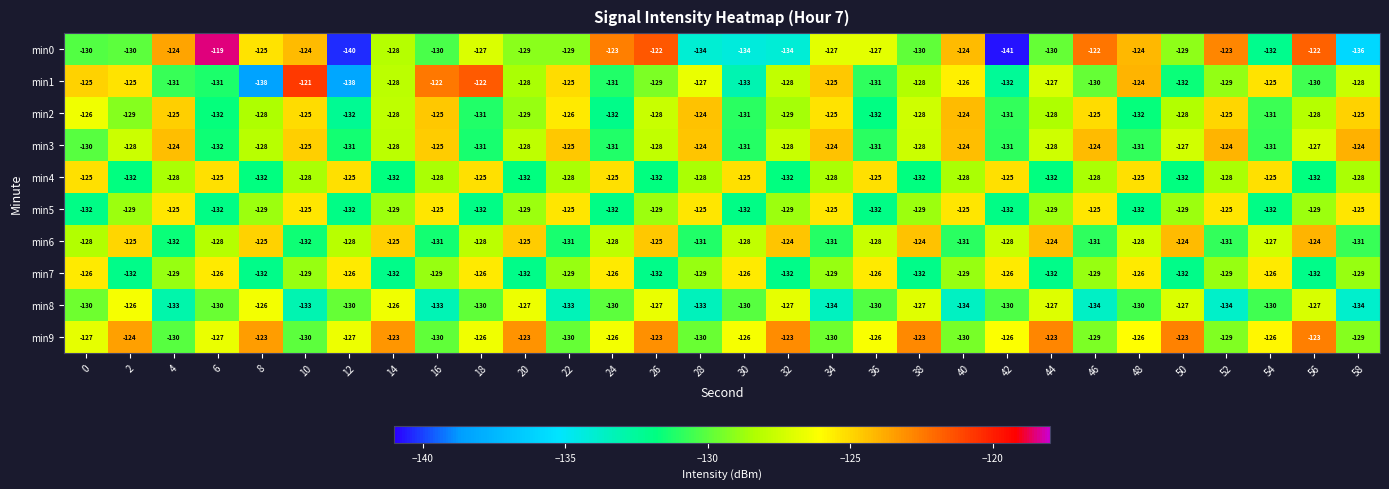

What is the maximum value shown in the chart?

-119